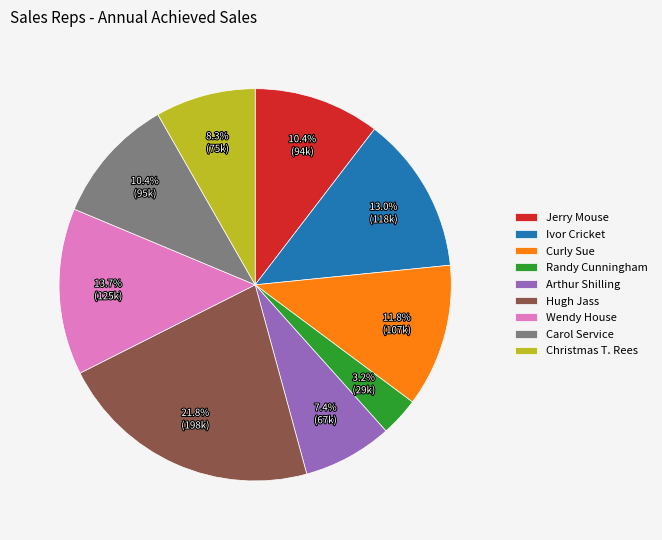

Does Arthur Shilling represent more than half of the total?

No